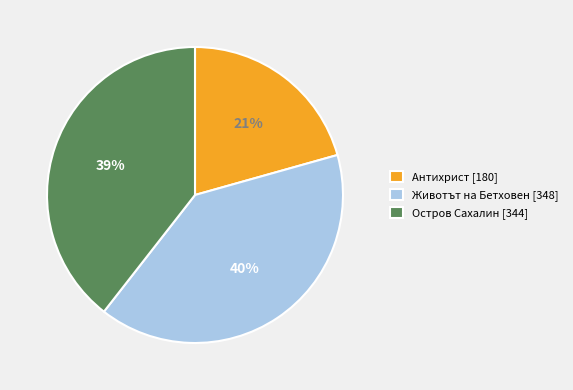

Is it true that Животът на Бетховен [348] is 33% of the pie?

False